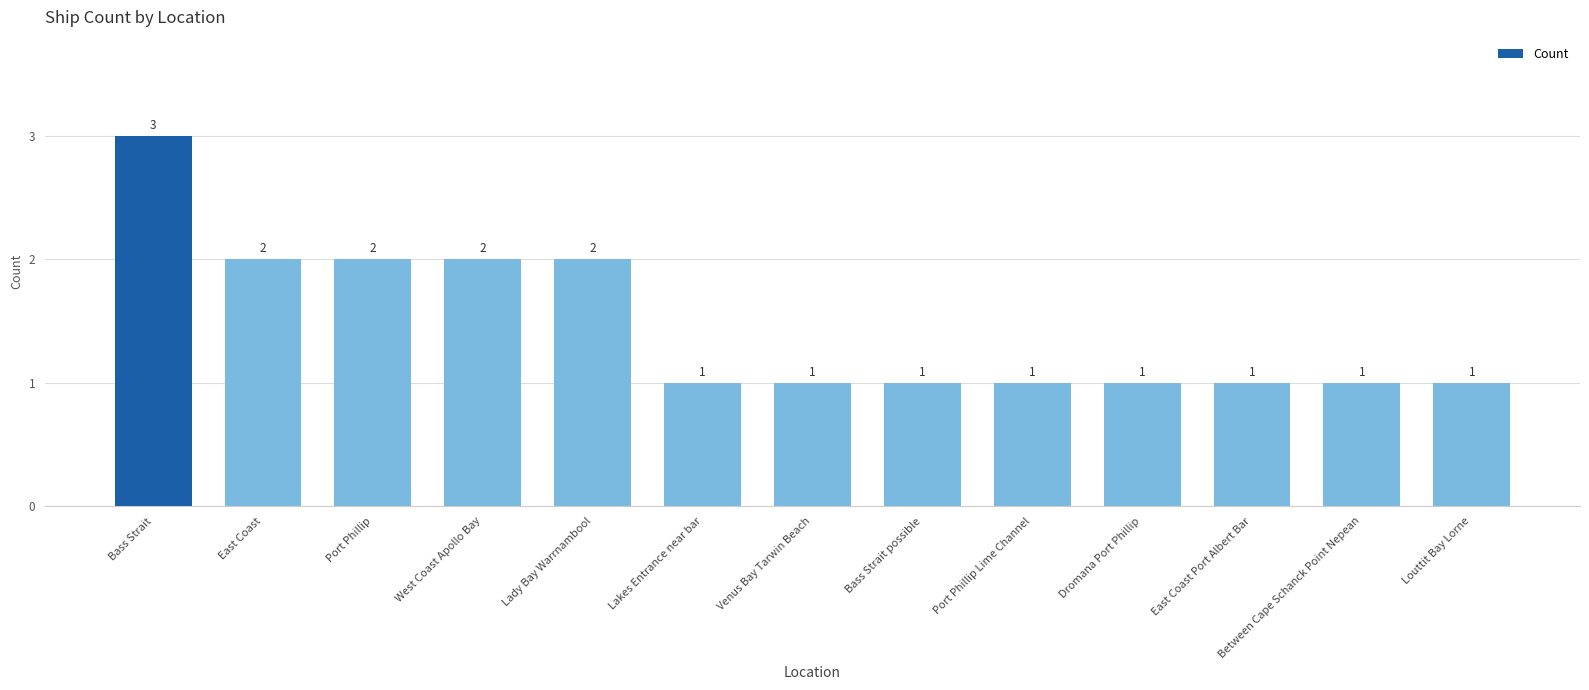

Between Lakes Entrance near bar and West Coast Apollo Bay, which is larger?

West Coast Apollo Bay